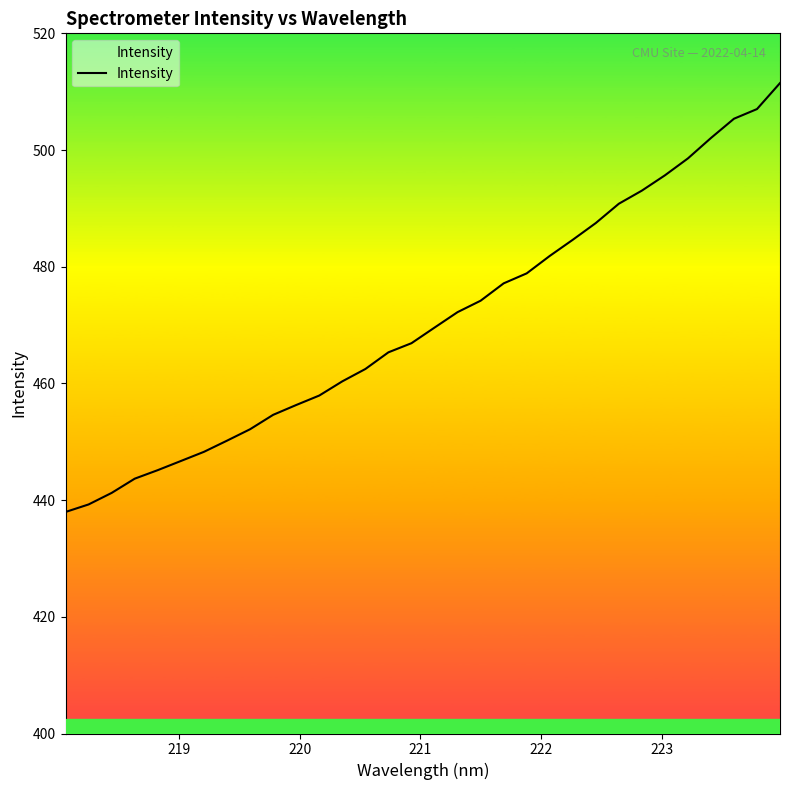

What is the maximum value shown in the chart?

511.5